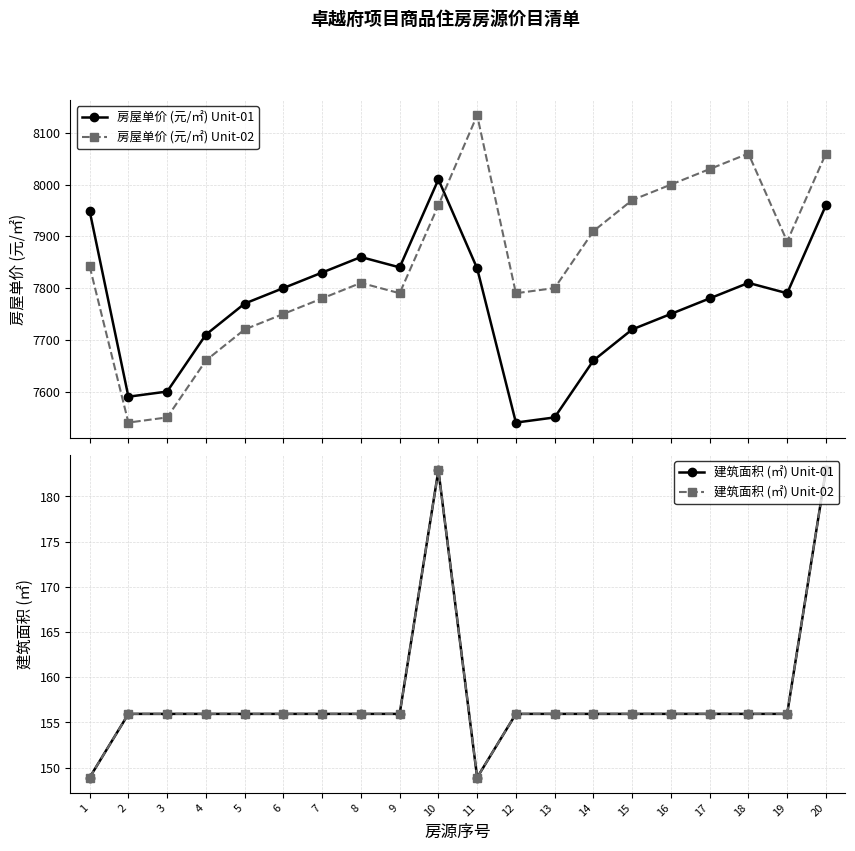

The value of 建筑面积 (㎡) Unit-02 at 4 is 155.9. True or false?

True